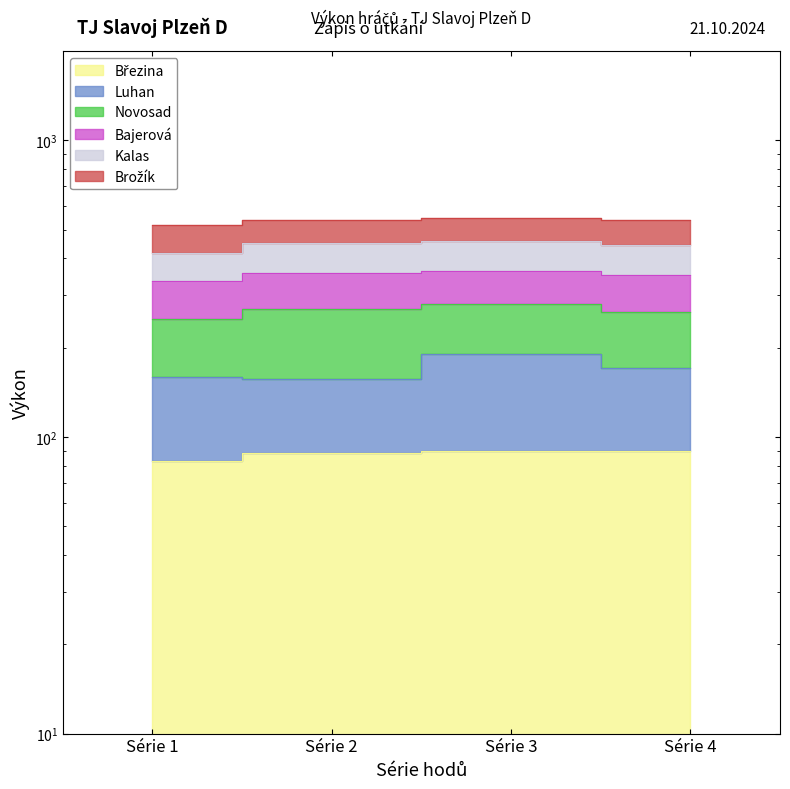

Does the chart display data point markers on the line(s)?

No